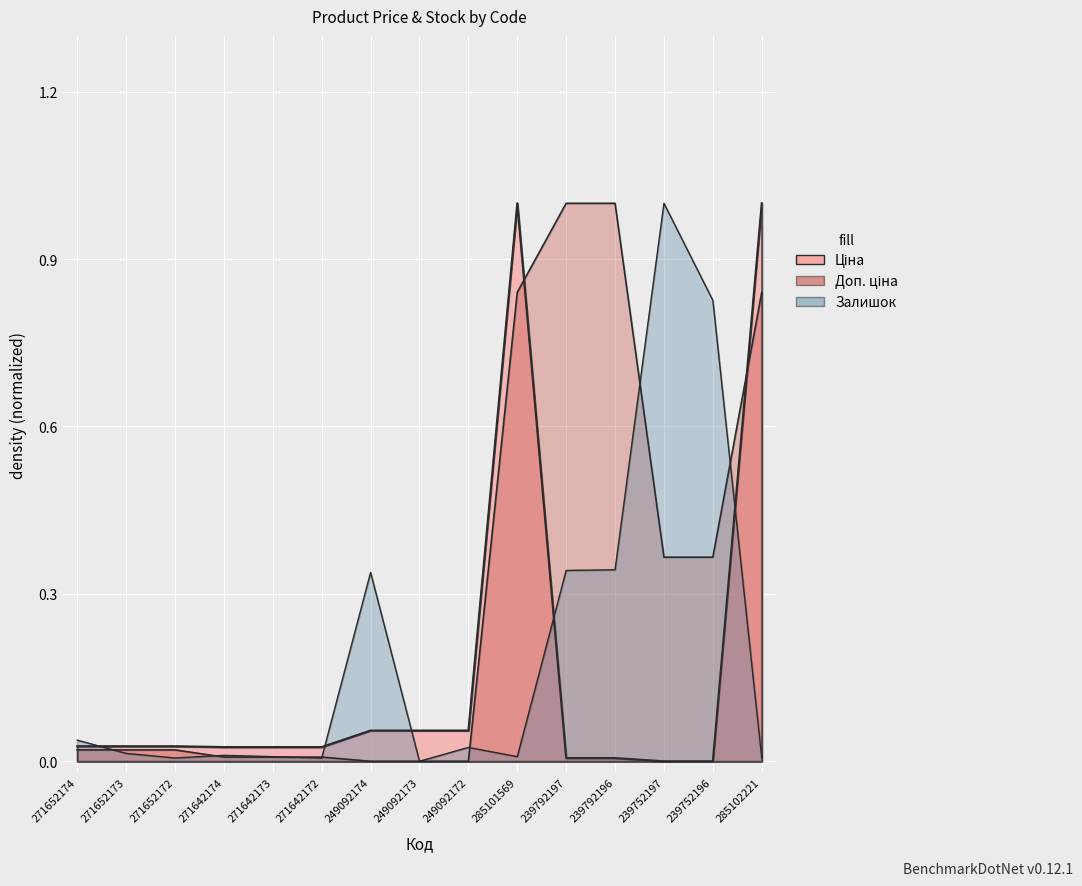

What is the sum of all Ціна values?

2.3